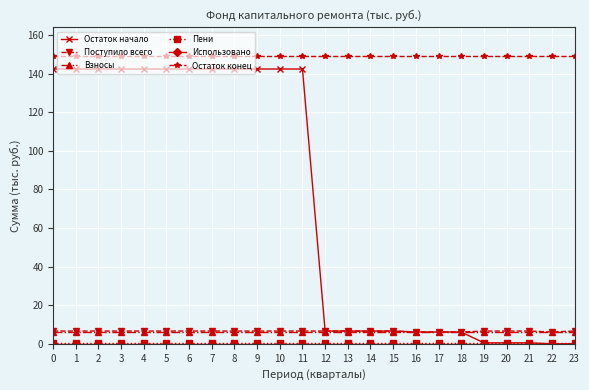

Which series has the largest range (max minus min)?

Остаток начало